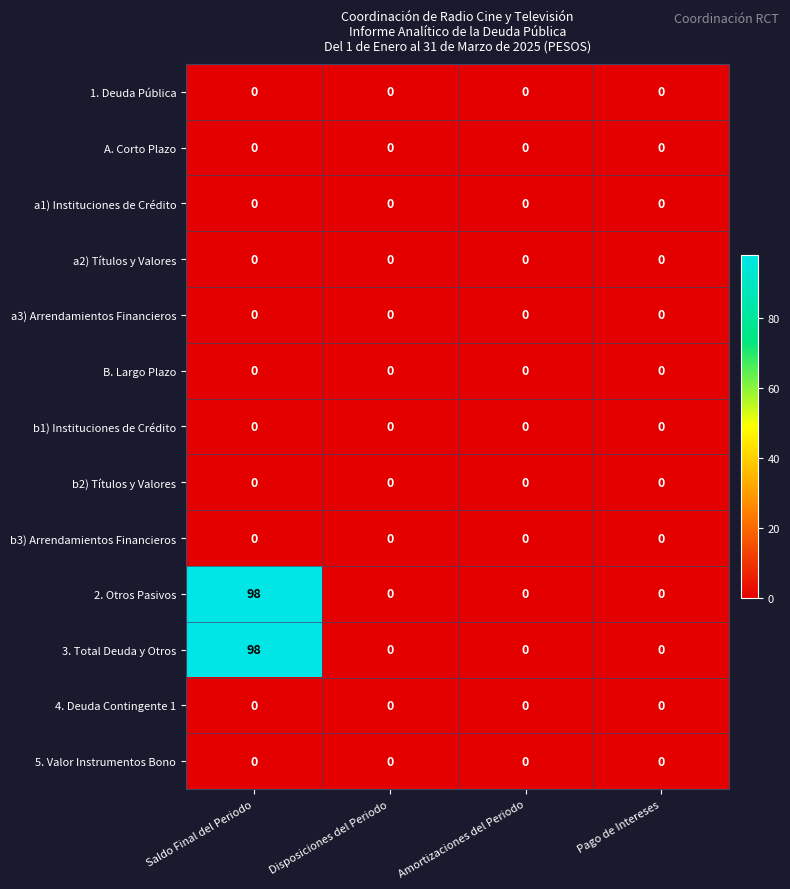

At which category is the sum across all series the highest?

Saldo Final del Periodo